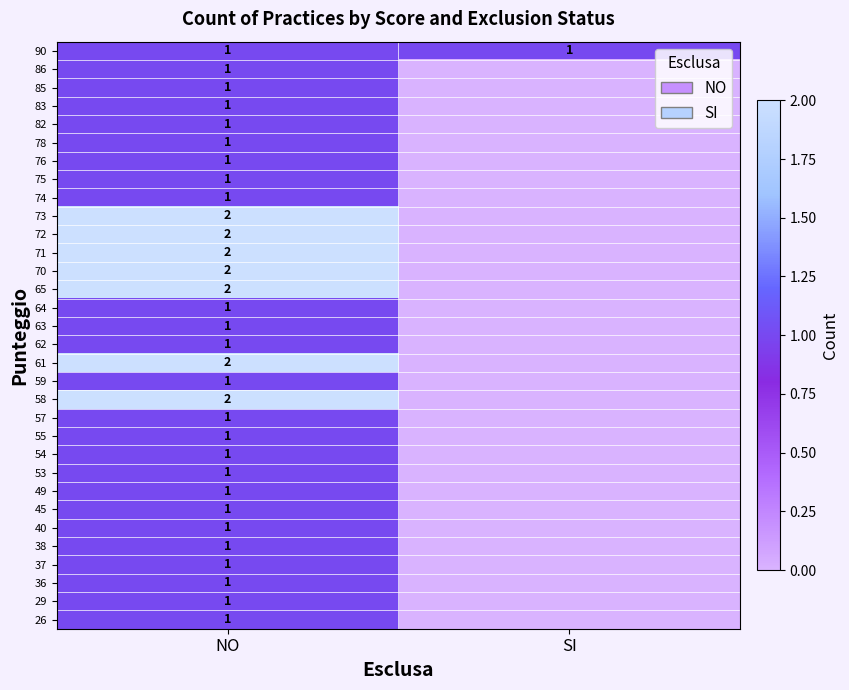

The value of 26 at NO is 1. True or false?

True